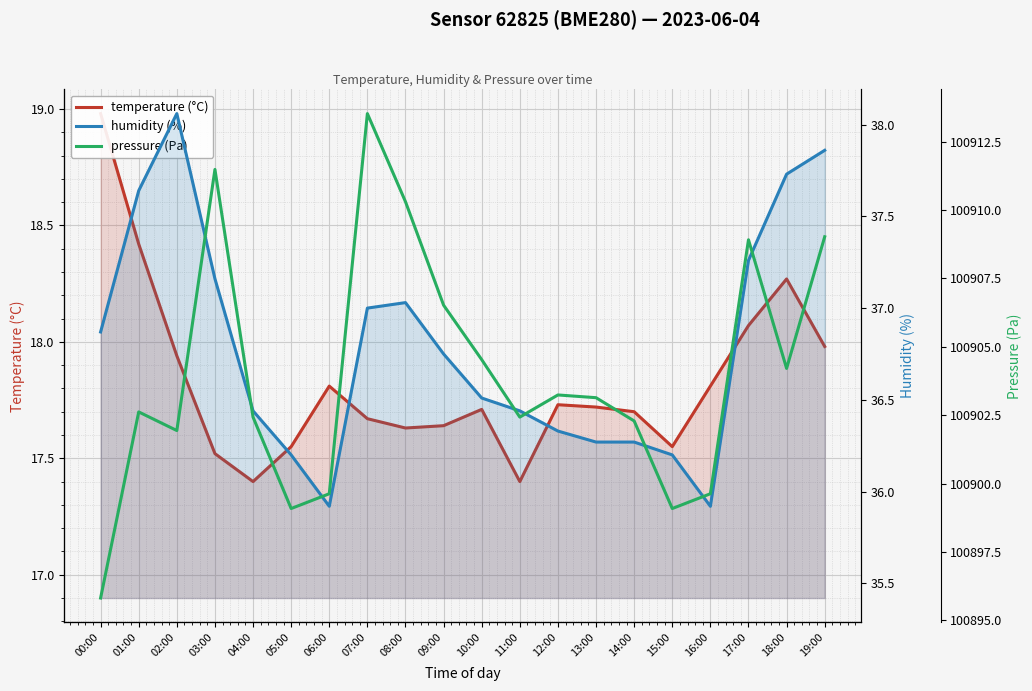

True or false: pressure (Pa) and temperature (°C) cross at least once.

False